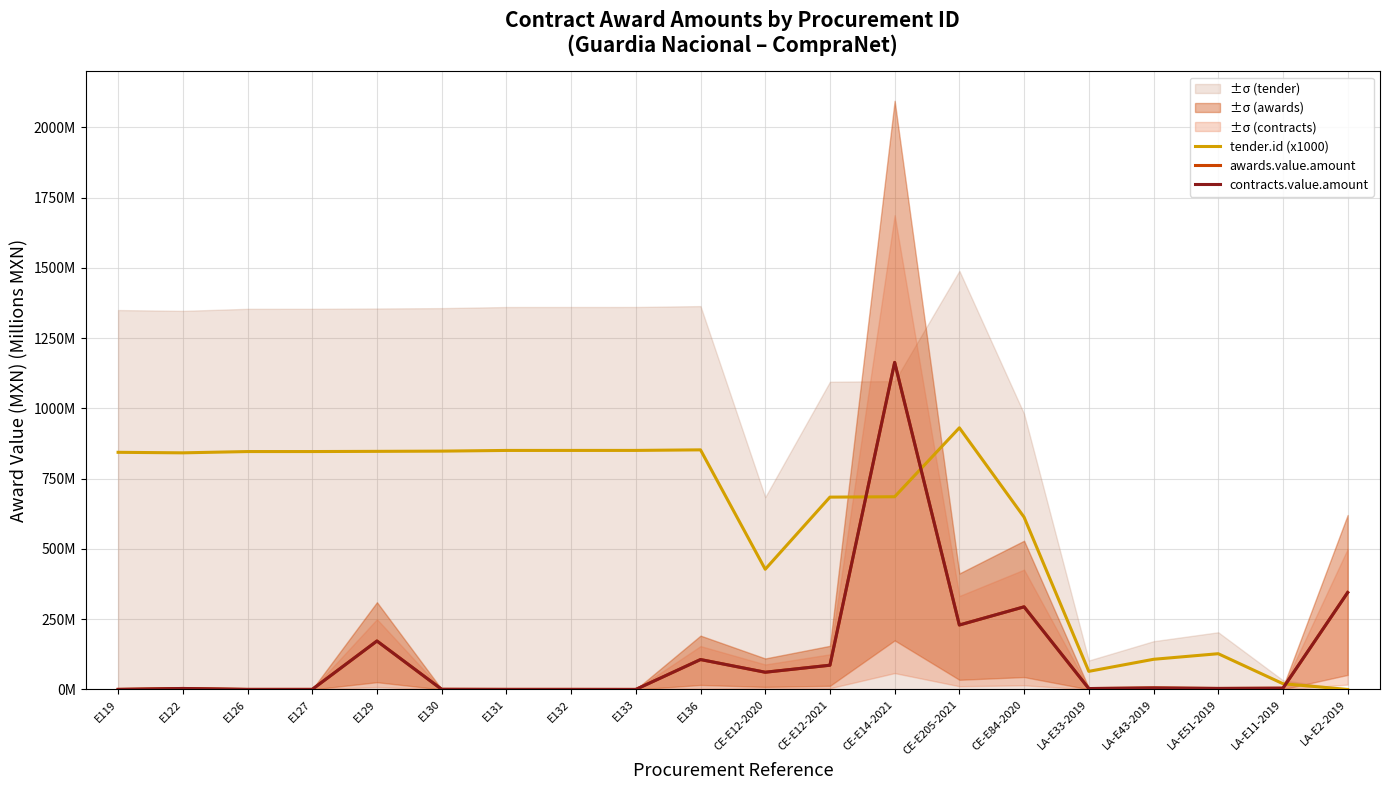

Which series changed the most between E122 and CE-E12-2021?

tender.id (x1000)